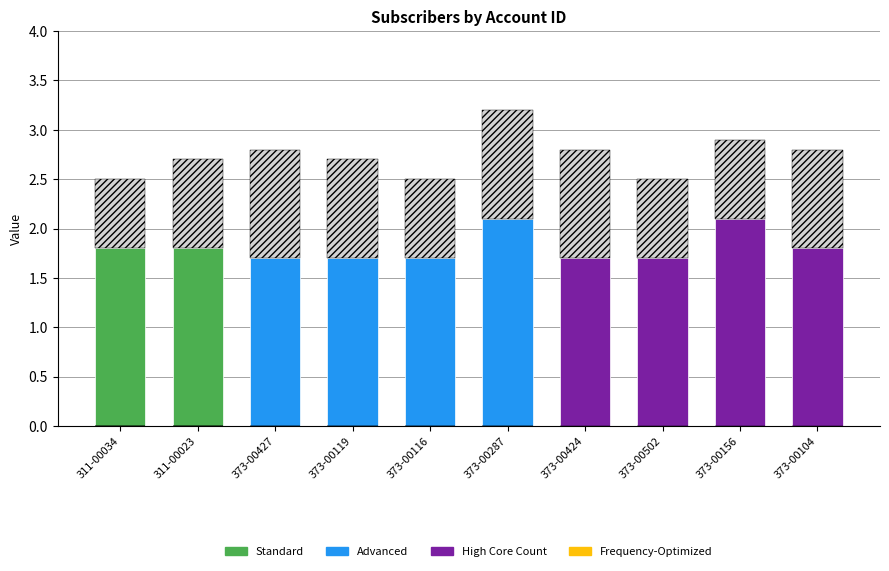

Which label corresponds to the largest value in the chart?

373-00287